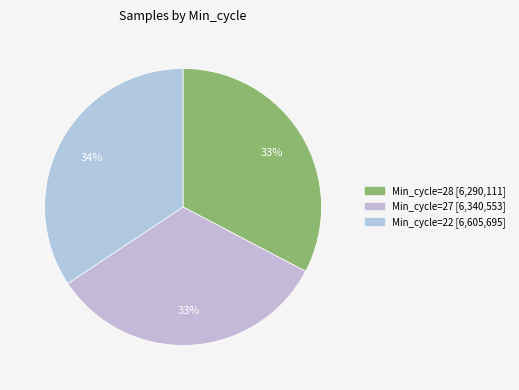

Is there a majority slice in this chart?

No